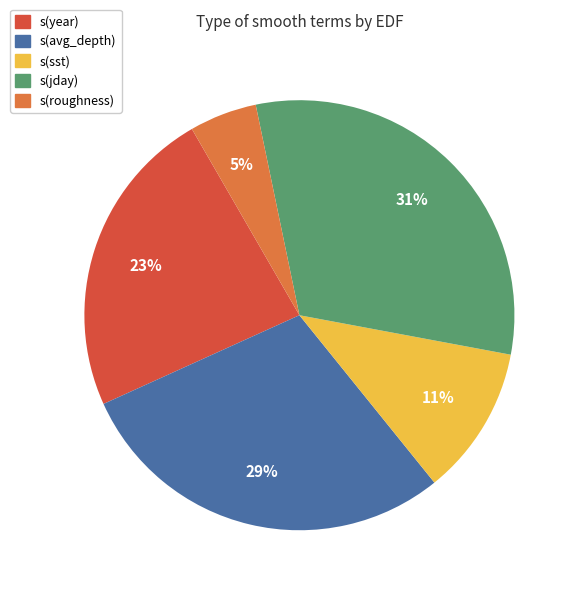

Is there a majority slice in this chart?

No